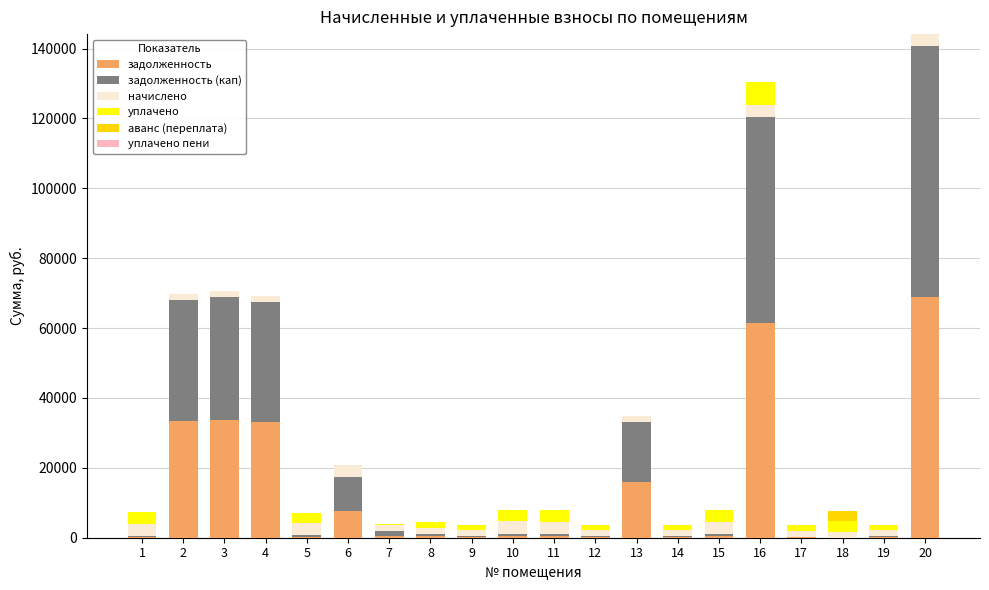

What is the total value across all series at 6?

20731.8